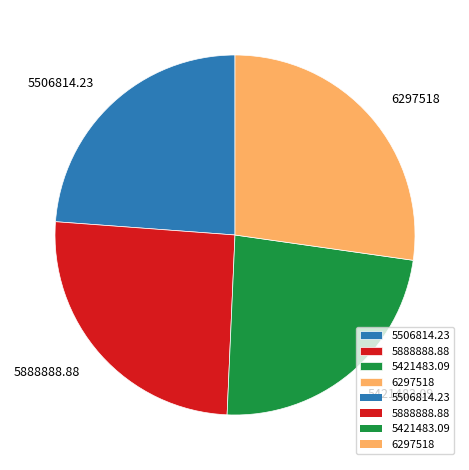

How many segments does this pie chart have?

4